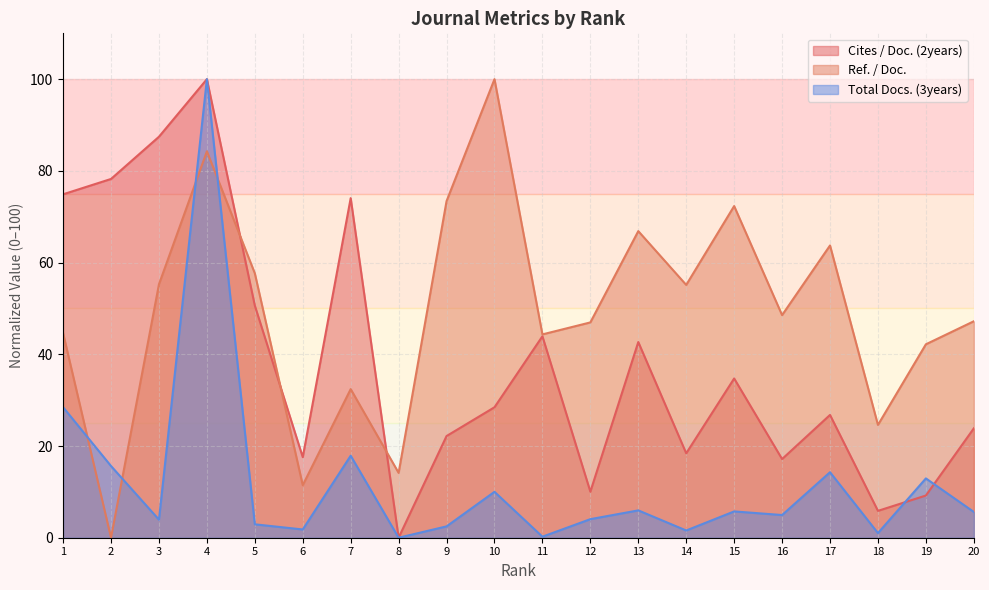

What is the spread (max minus min) of values at 14?

53.6